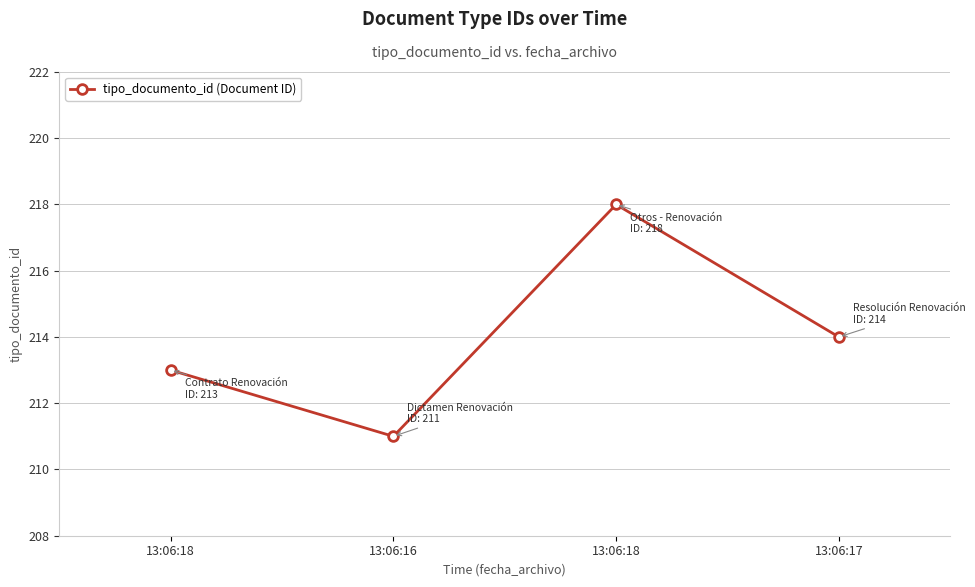

How many data points are less than 214?

2